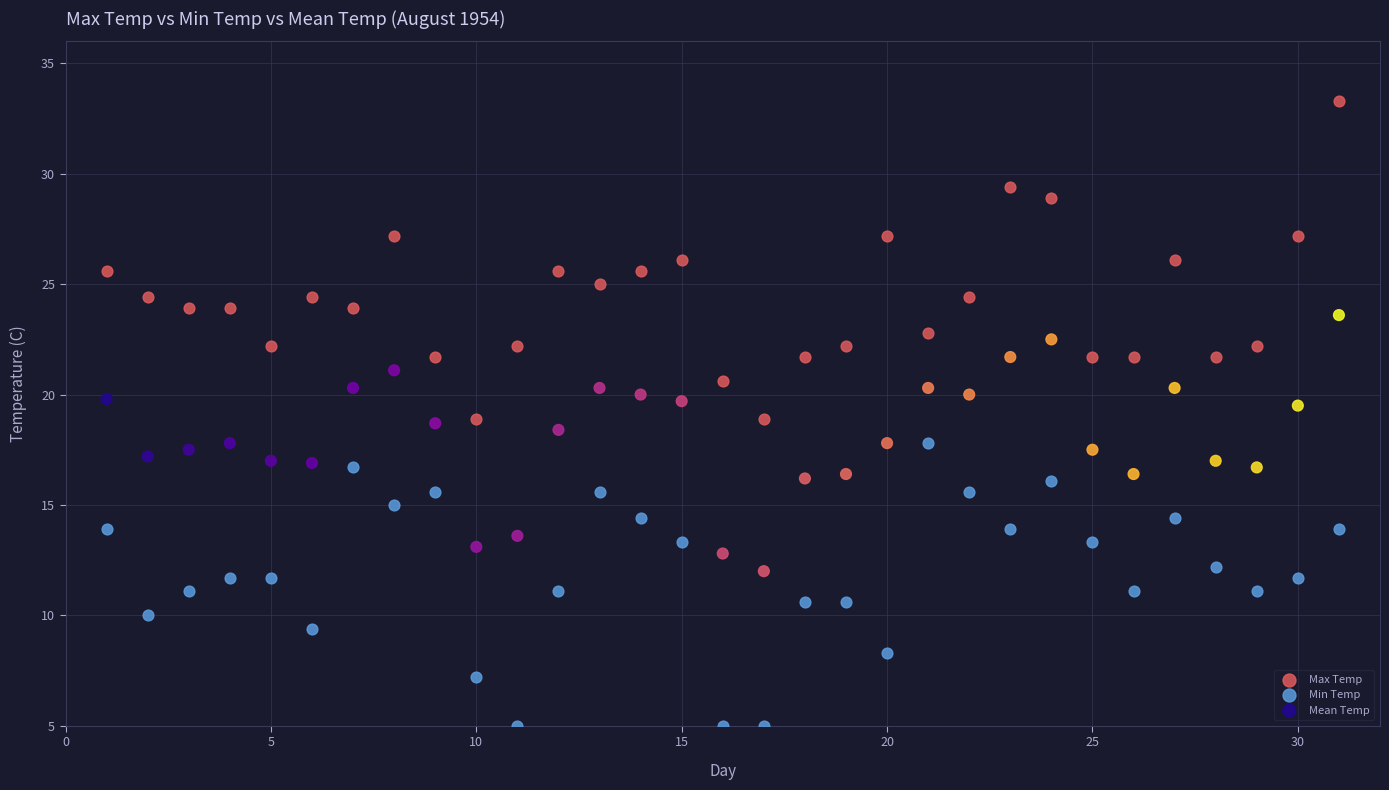

Which series contains the highest Y value?

Max Temp